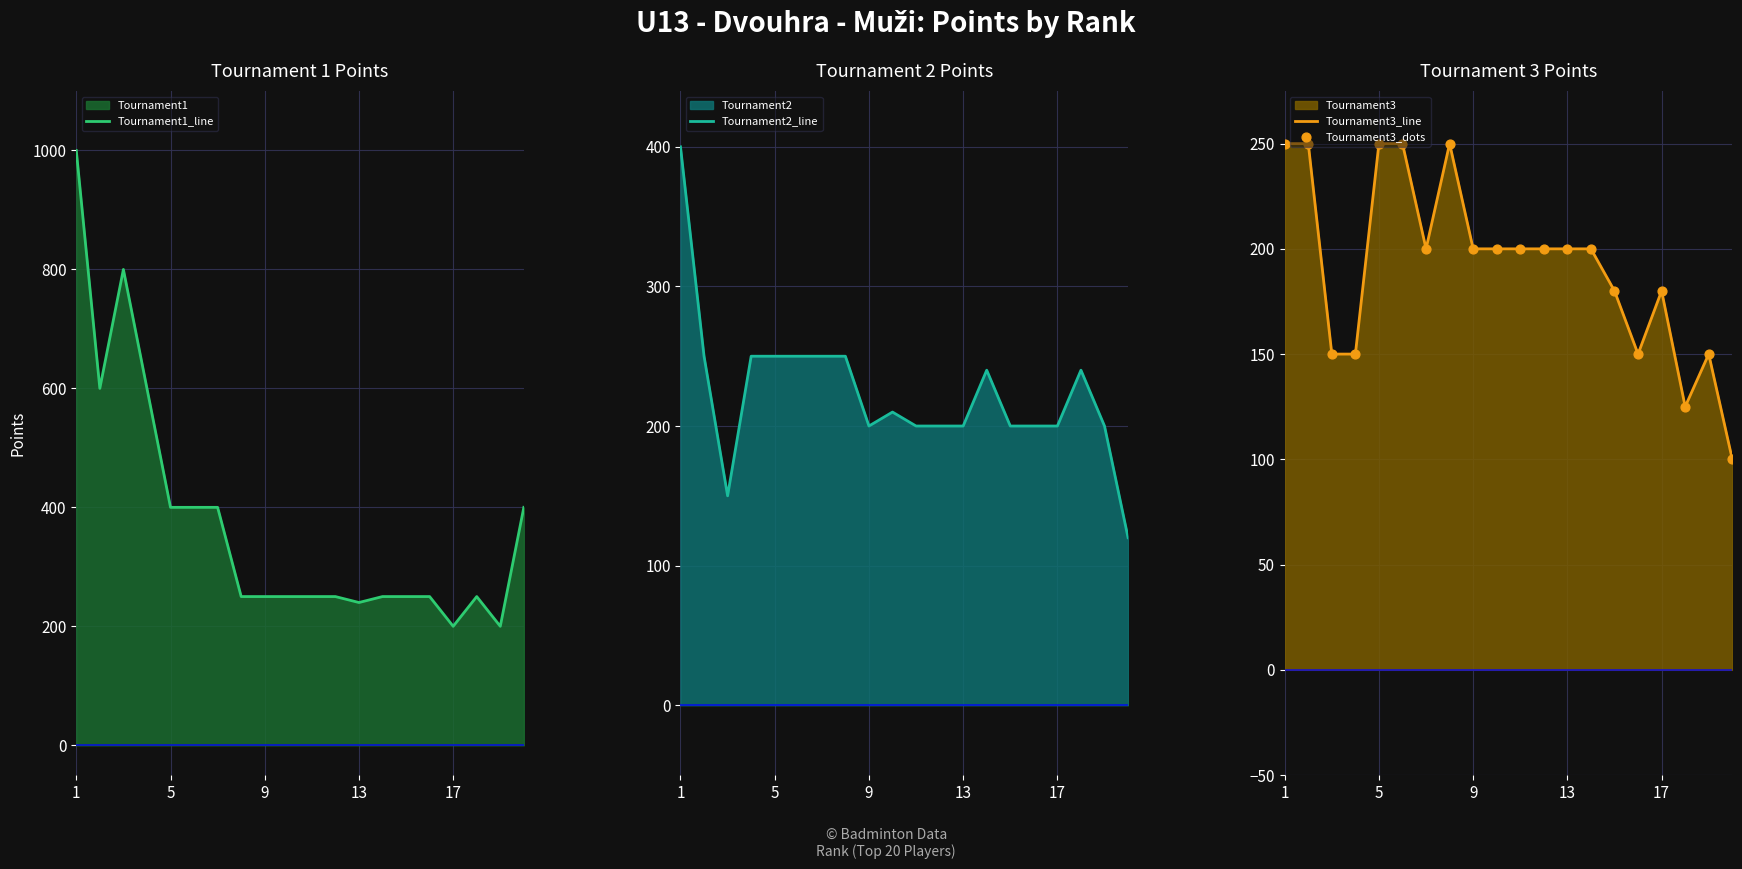

Is it true that Tournament3_line equals 200 at 13?

True